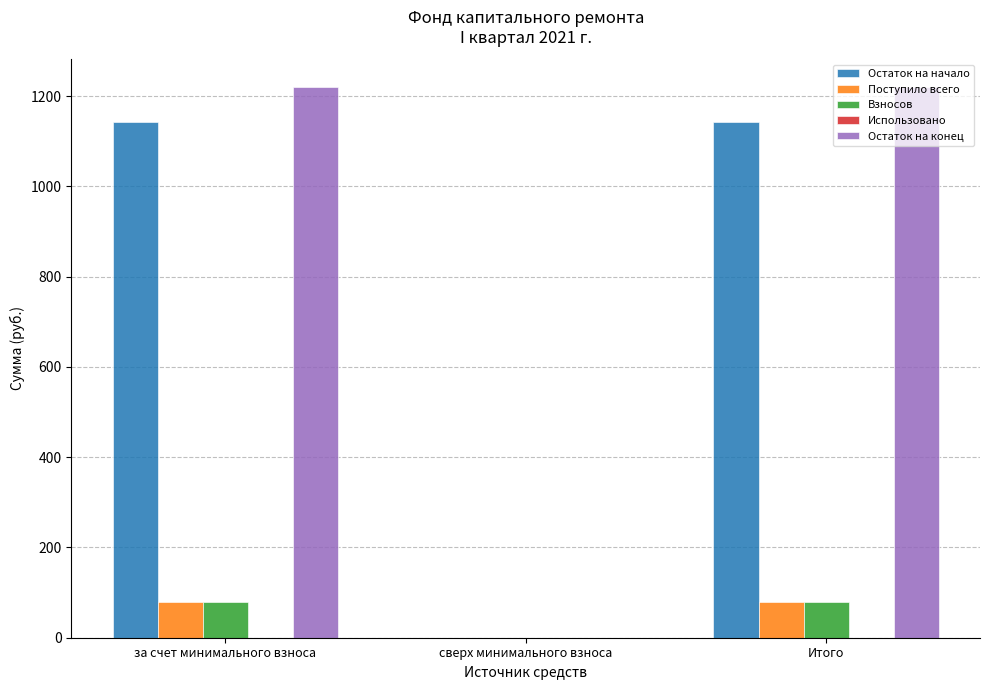

What is the greatest value displayed?

1220.6